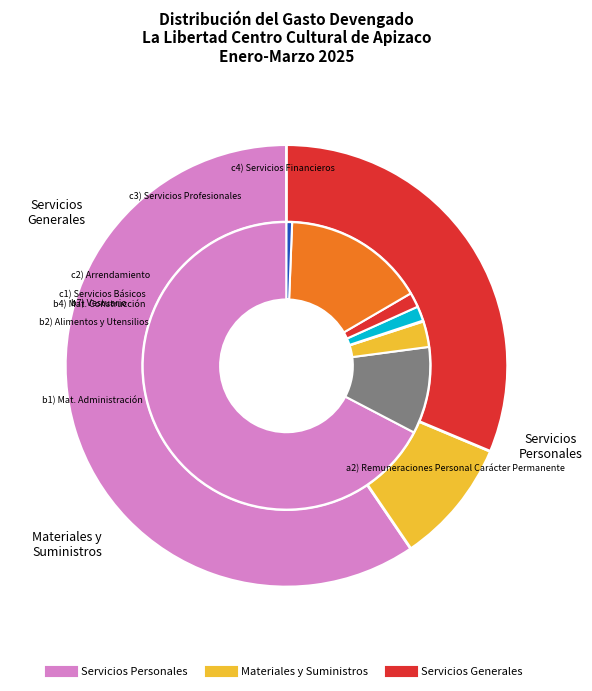

Which category accounts for the majority?

Servicios Personales